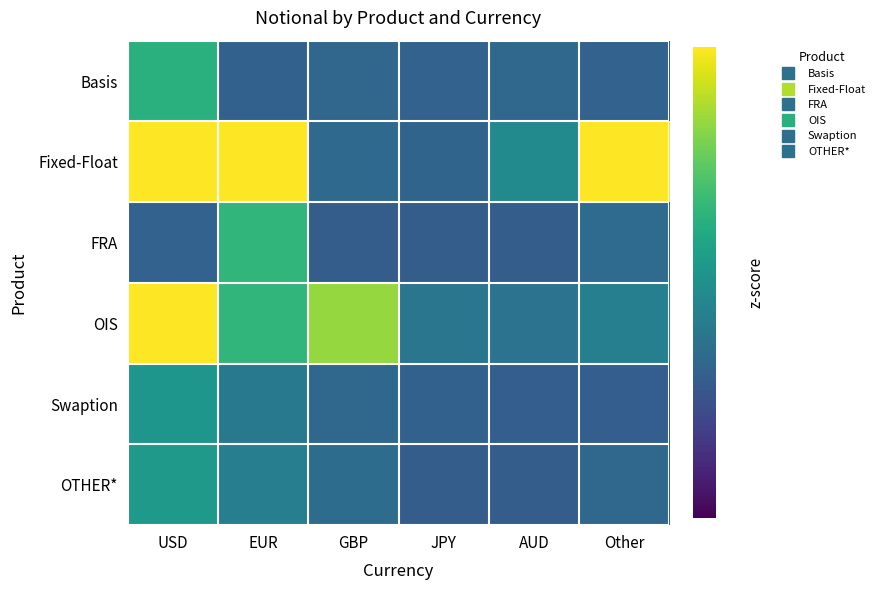

What is the total value across all series at JPY?

-3.2